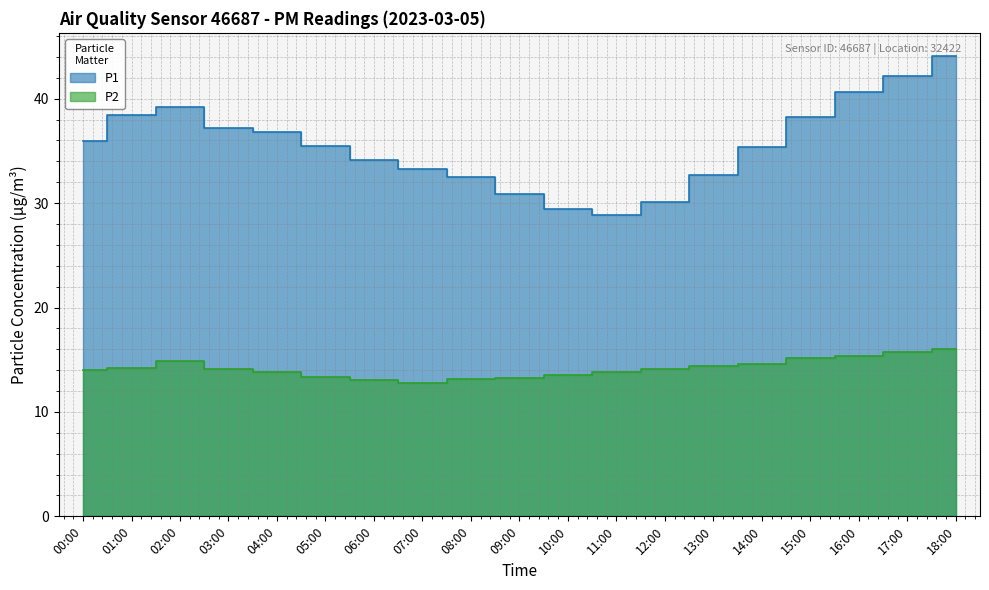

How many categories are shown in the chart?

19